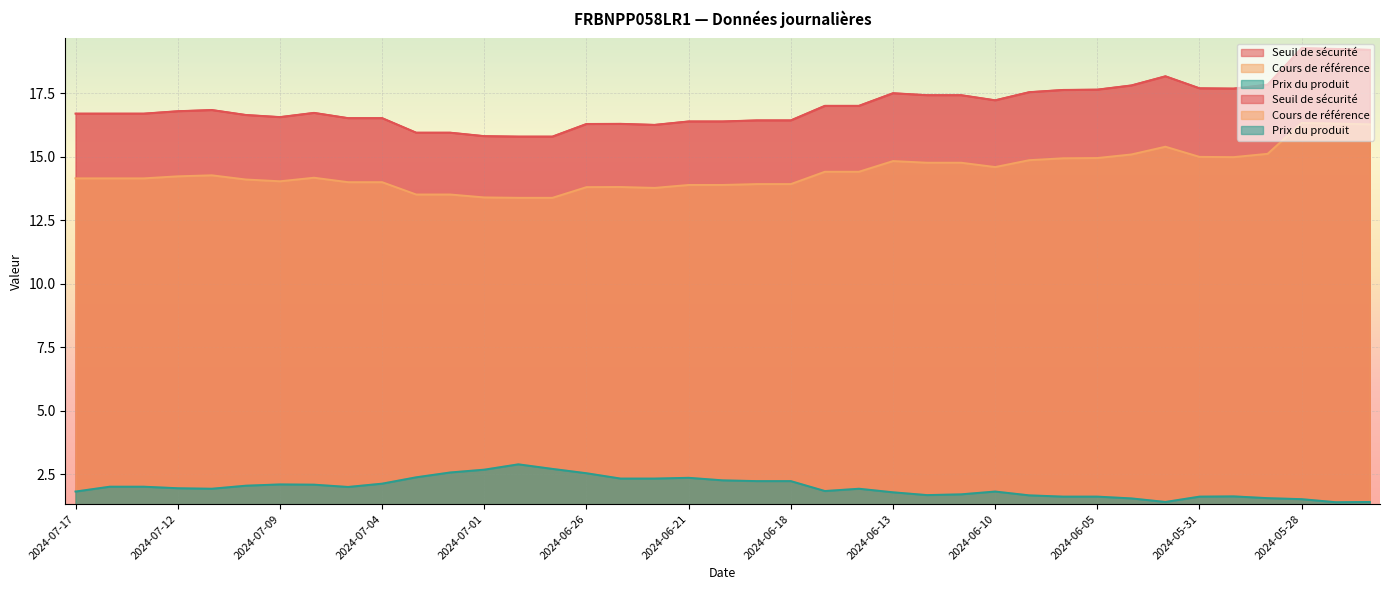

Between 2024-07-09 and 2024-06-26, which series saw the biggest shift?

Prix du produit